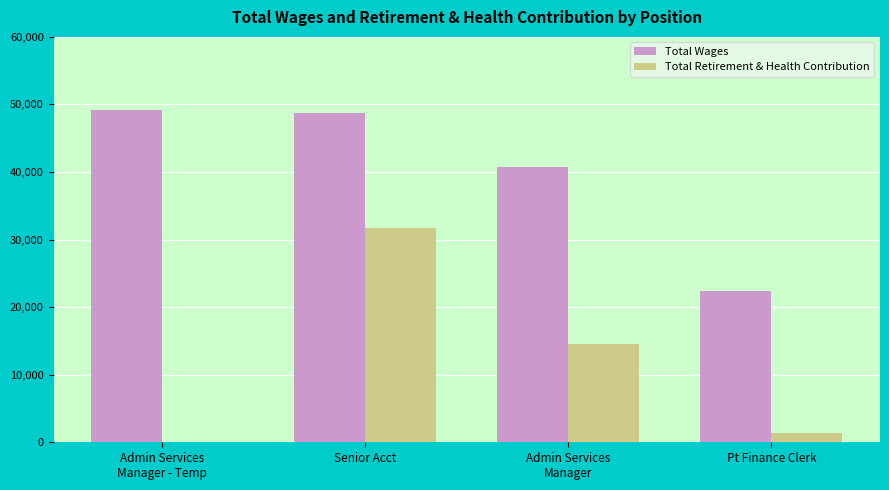

At which category is the sum across all series the highest?

Senior Acct